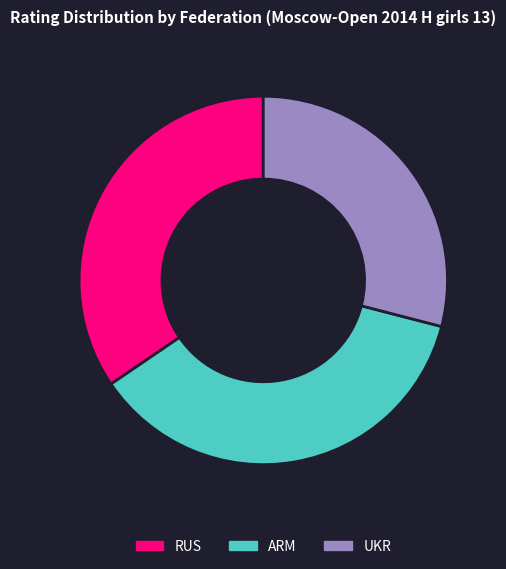

How many segments does this pie chart have?

3